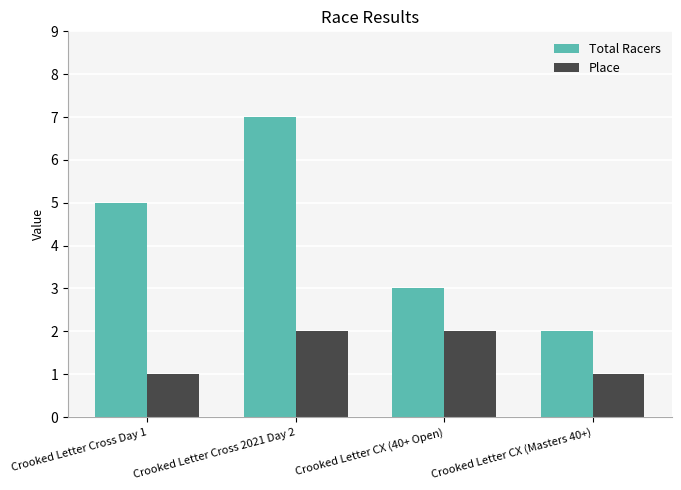

What are all the series names shown in the legend?

Total Racers, Place